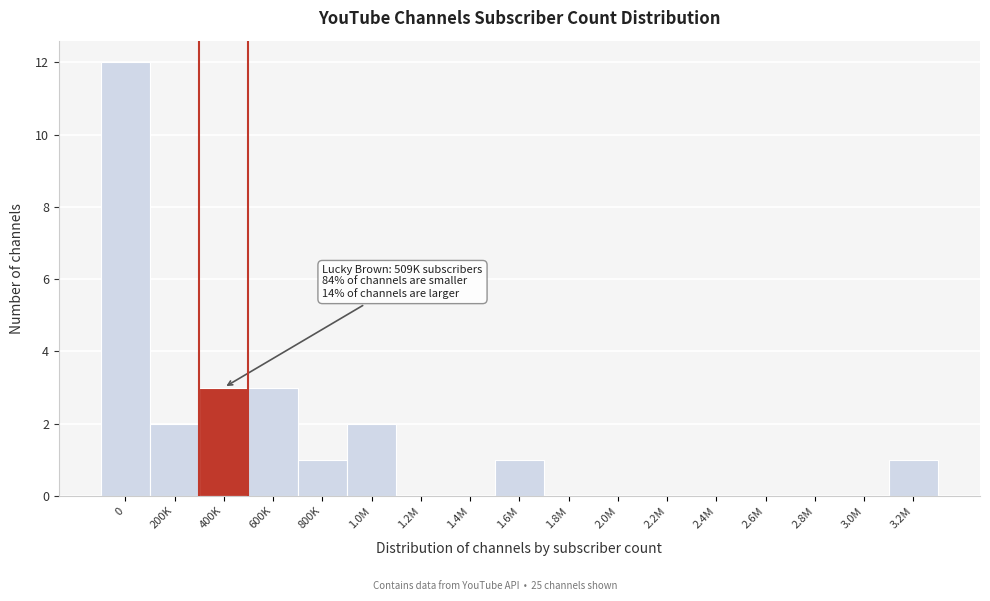

Reading right to left, list all the values displayed in this chart.

3.2M=1	3.0M=0	2.8M=0	2.6M=0	2.4M=0	2.2M=0	2.0M=0	1.8M=0	1.6M=1	1.4M=0	1.2M=0	1.0M=2	800K=1	600K=3	400K=3	200K=2	0=12